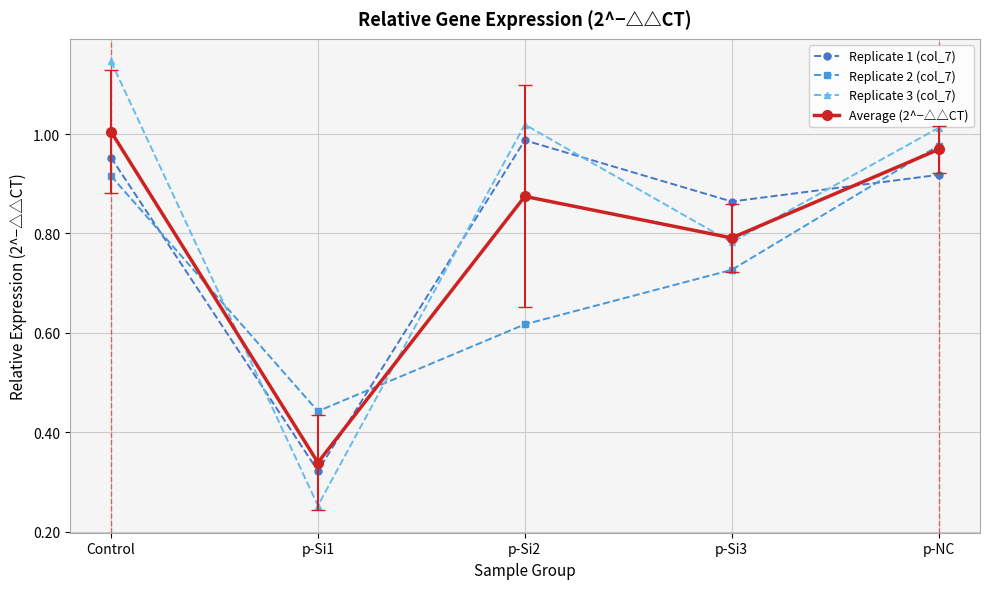

In Replicate 3 (col_7), how many points are lower than both neighbors (excluding endpoints)?

2